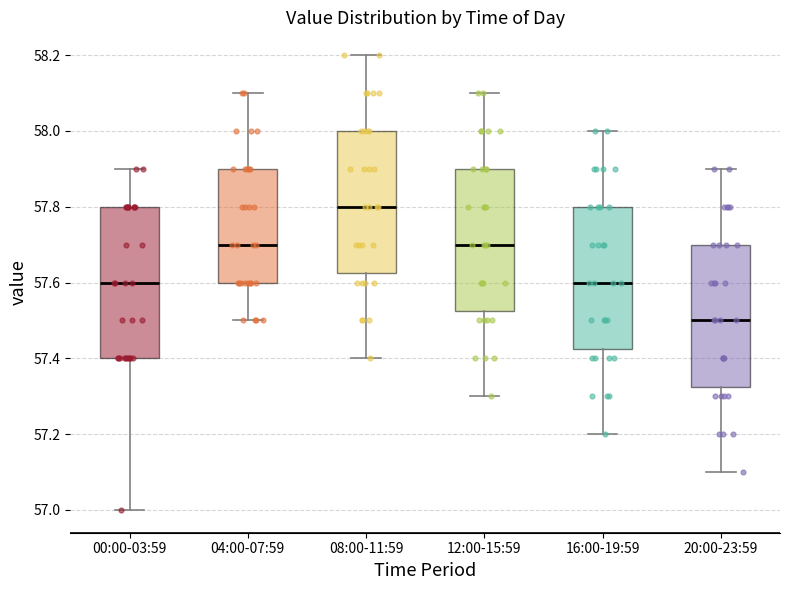

Which box has the highest median line?

08:00-11:59